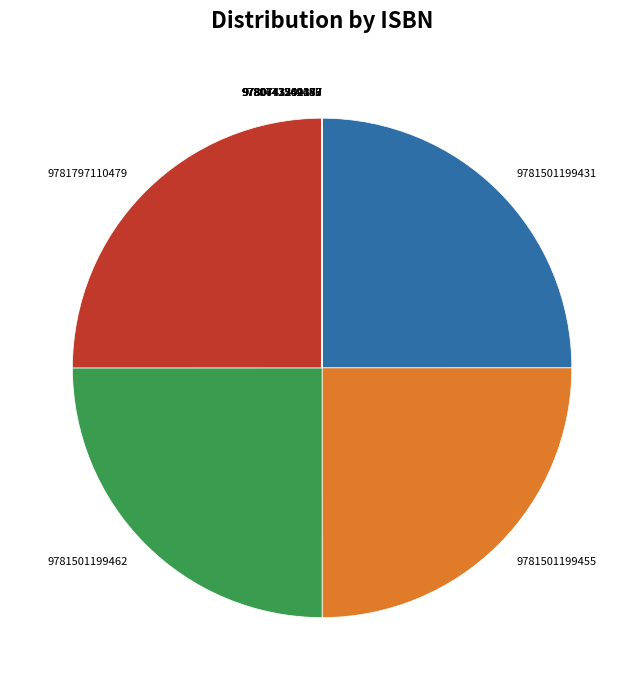

Approximately how many times larger is the value at 9781797110479 compared to 9781501199431?

1.0